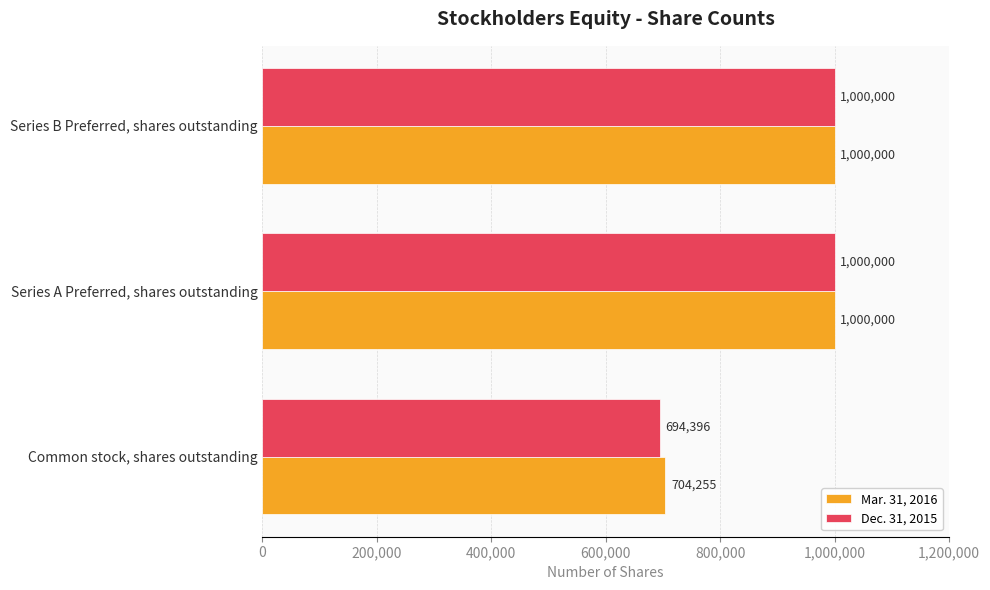

Which series has the largest total across all categories?

Mar. 31, 2016